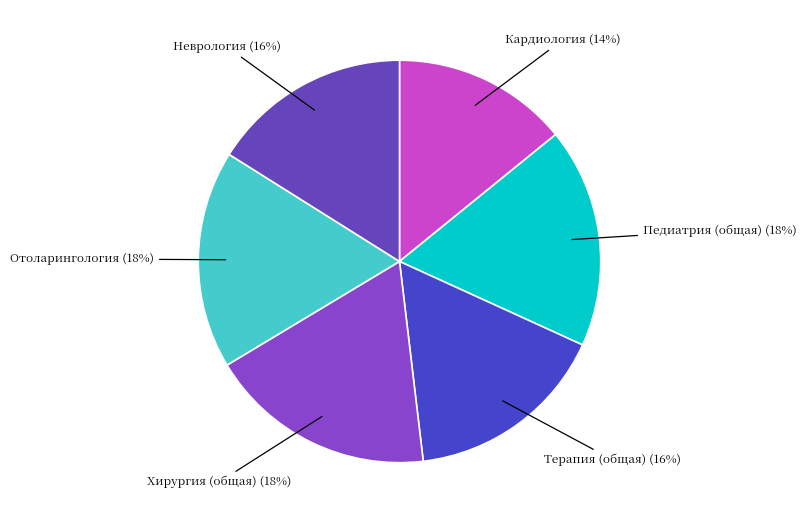

What is the smallest slice in the pie chart?

Кардиология